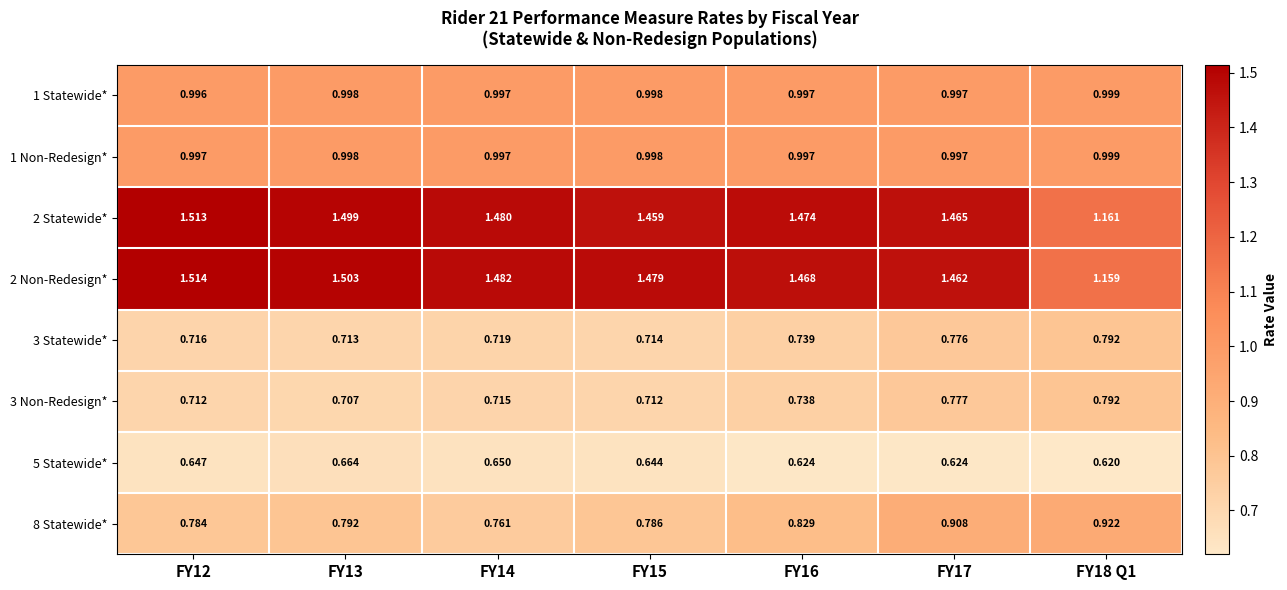

Is the value of 1 Statewide* at FY13 greater than the value of 2 Non-Redesign* at FY18 Q1?

No